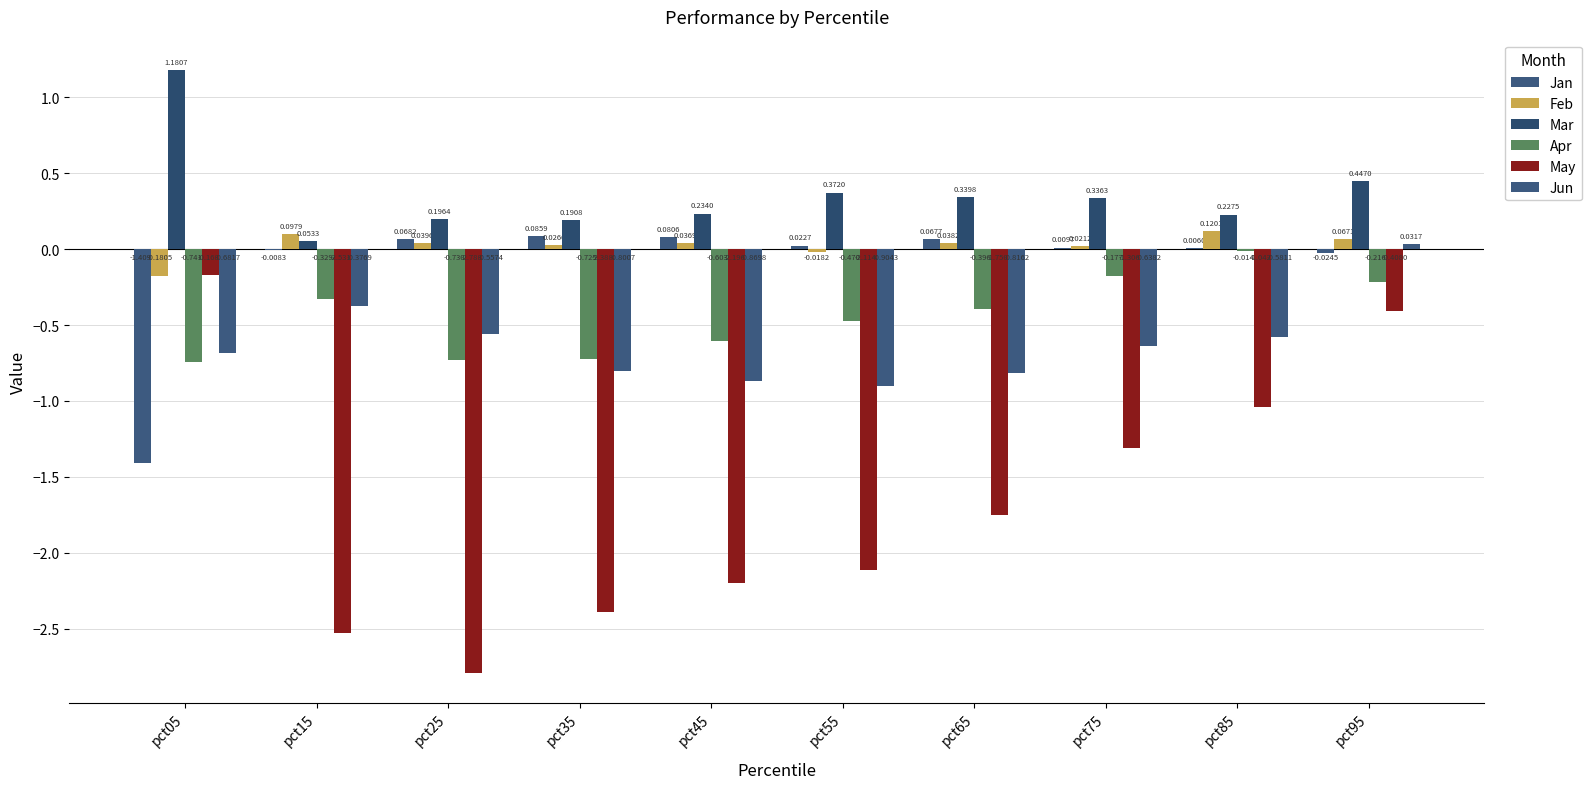

Reading right to left, what are all the values shown in this chart?

Jan: pct95=-0.0	pct85=0.0	pct75=0.0	pct65=0.1	pct55=0.0	pct45=0.1	pct35=0.1	pct25=0.1	pct15=-0.0	pct05=-1.4
Feb: pct95=0.1	pct85=0.1	pct75=0.0	pct65=0.0	pct55=-0.0	pct45=0.0	pct35=0.0	pct25=0.0	pct15=0.1	pct05=-0.2
Mar: pct95=0.4	pct85=0.2	pct75=0.3	pct65=0.3	pct55=0.4	pct45=0.2	pct35=0.2	pct25=0.2	pct15=0.1	pct05=1.2
Apr: pct95=-0.2	pct85=-0.0	pct75=-0.2	pct65=-0.4	pct55=-0.5	pct45=-0.6	pct35=-0.7	pct25=-0.7	pct15=-0.3	pct05=-0.7
May: pct95=-0.4	pct85=-1.0	pct75=-1.3	pct65=-1.8	pct55=-2.1	pct45=-2.2	pct35=-2.4	pct25=-2.8	pct15=-2.5	pct05=-0.2
Jun: pct95=0.0	pct85=-0.6	pct75=-0.6	pct65=-0.8	pct55=-0.9	pct45=-0.9	pct35=-0.8	pct25=-0.6	pct15=-0.4	pct05=-0.7